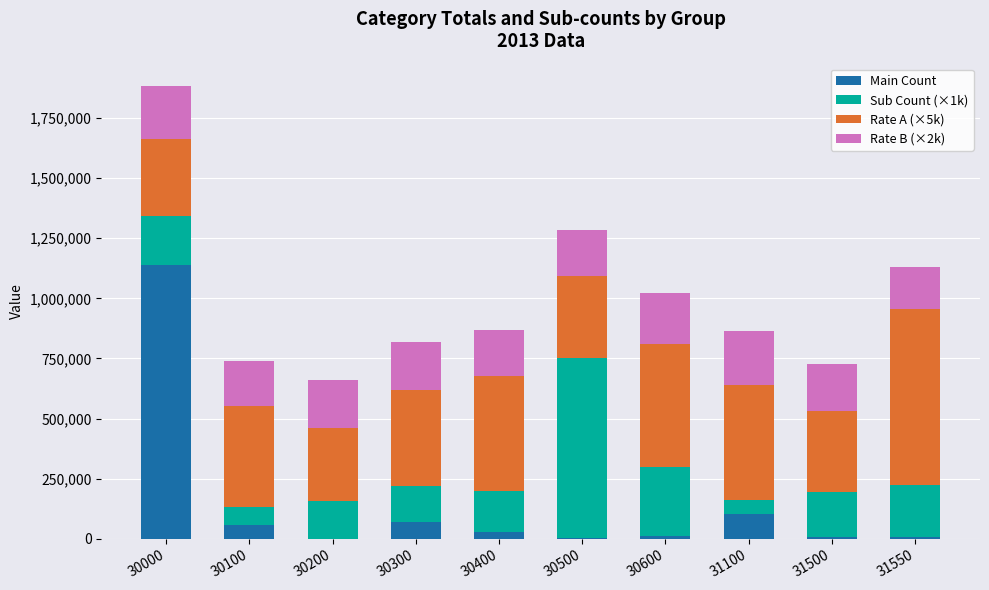

What is the total value across all series at 31500?

727284